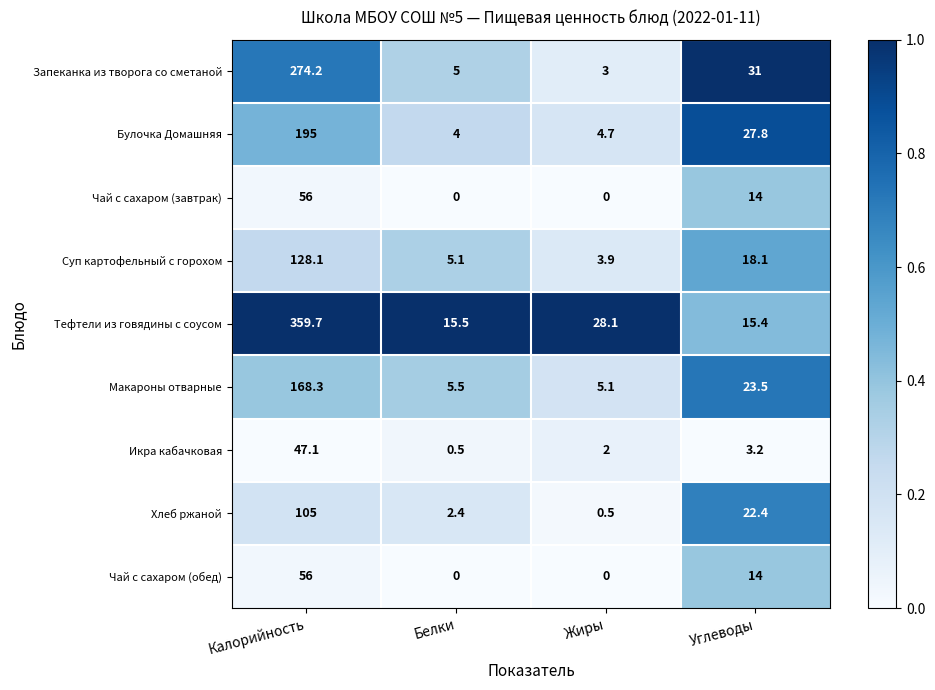

At which category does the chart reach its peak across all series?

Калорийность